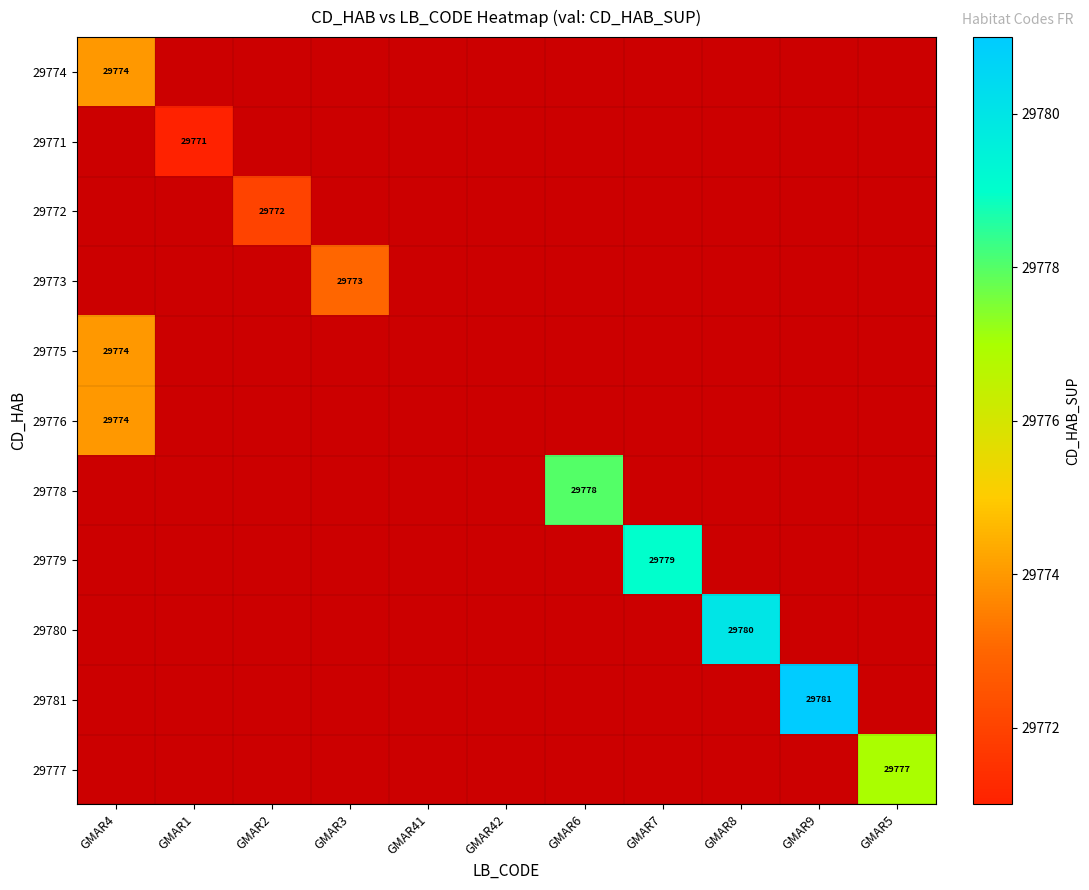

Where is 29775 nearest to the value 29774?

GMAR4